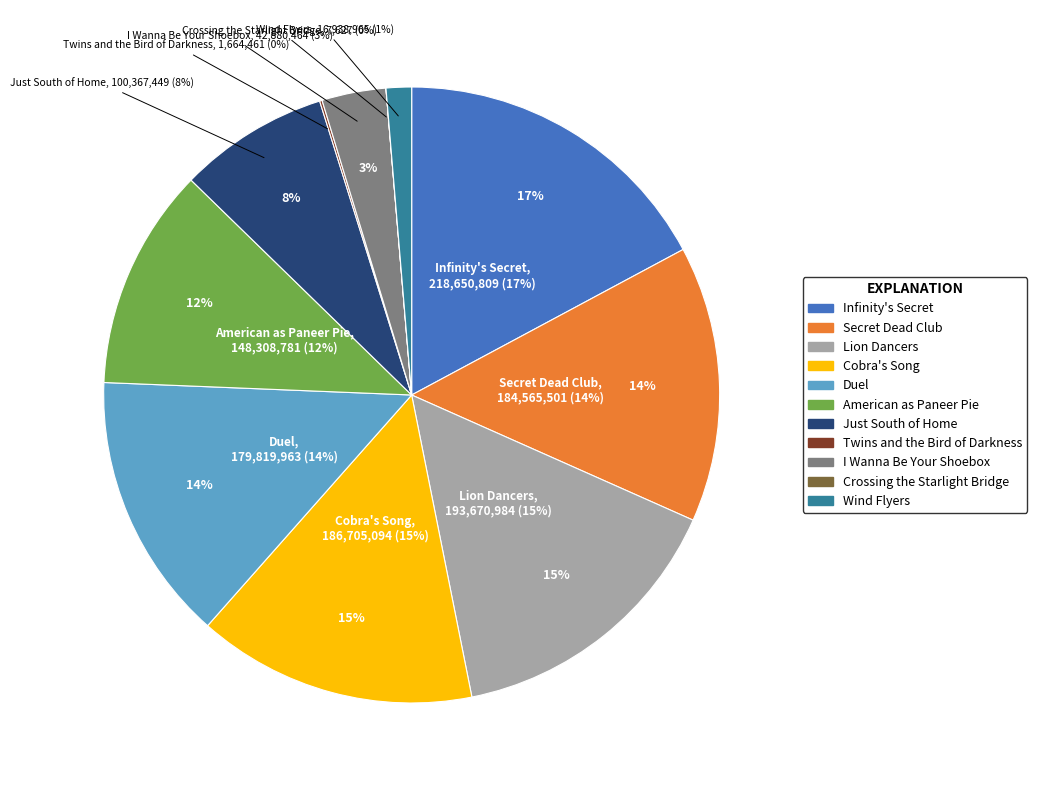

How many segments does this pie chart have?

11